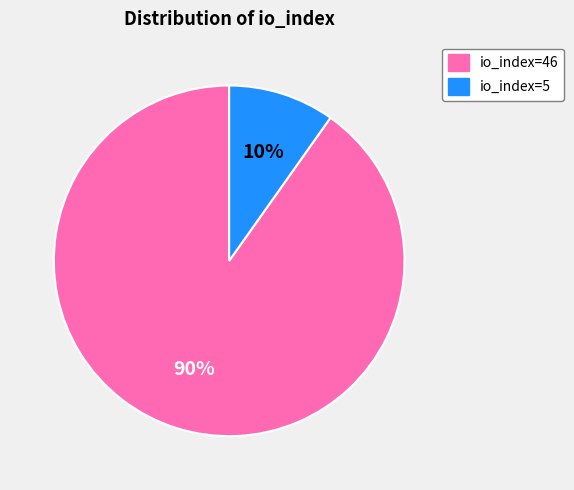

Is there any slice that represents more than half of the pie?

Yes